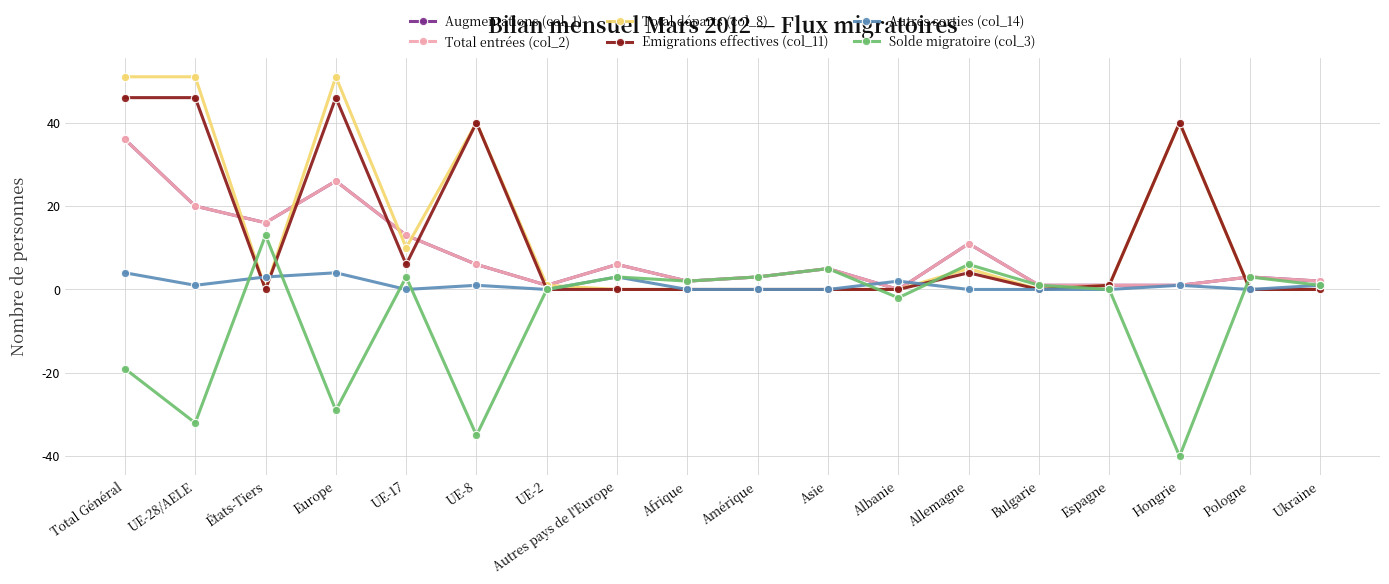

Is this an area chart (filled region under the line)?

No